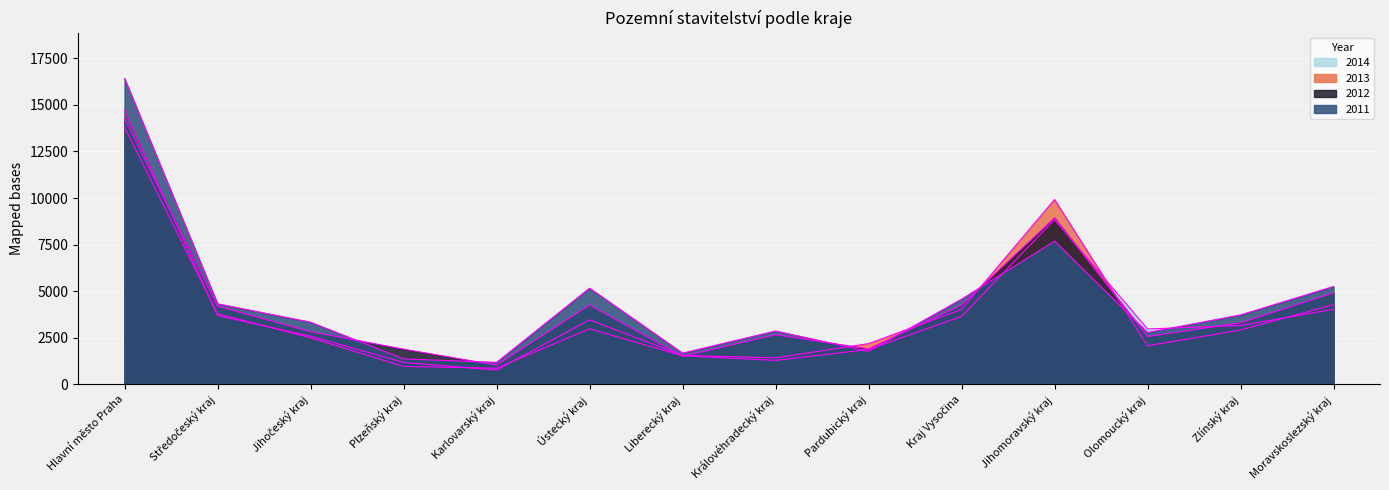

What is the spread (max minus min) of values at Jihočeský kraj?

836